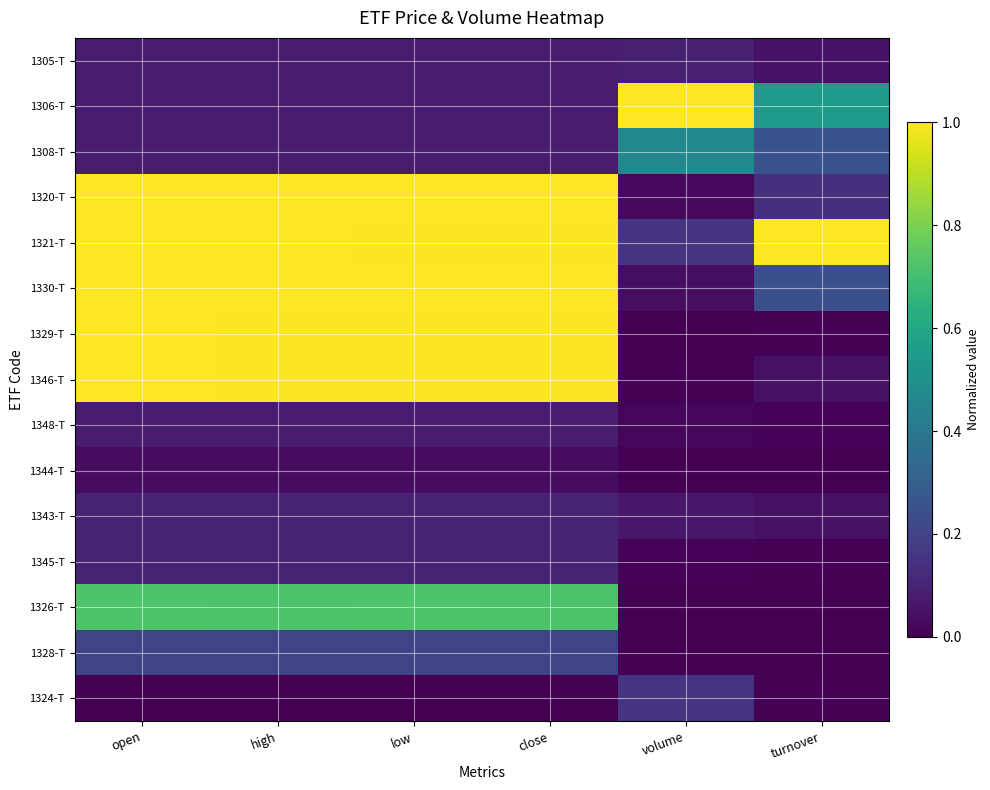

Which series has the largest total across all categories?

1321-T